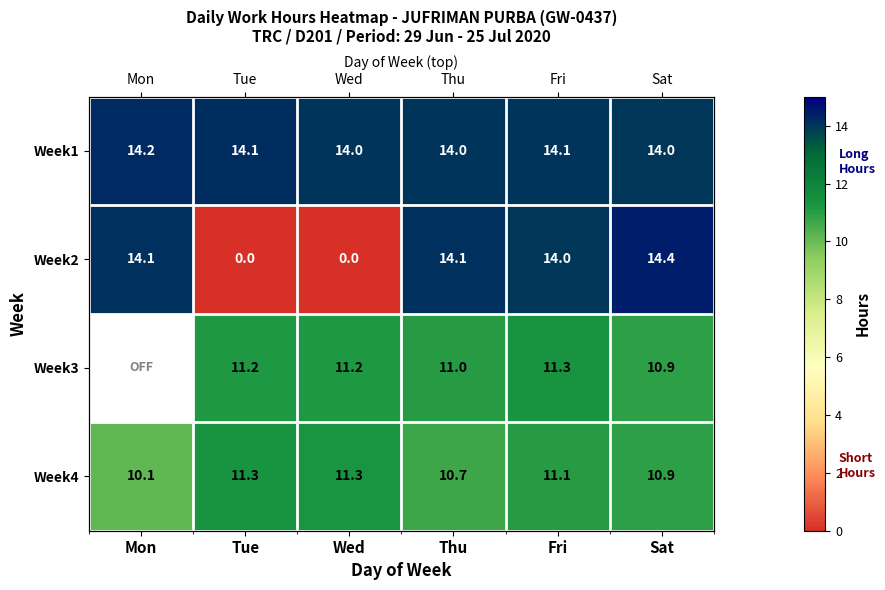

What is the highest value of the Week2 series?

14.4